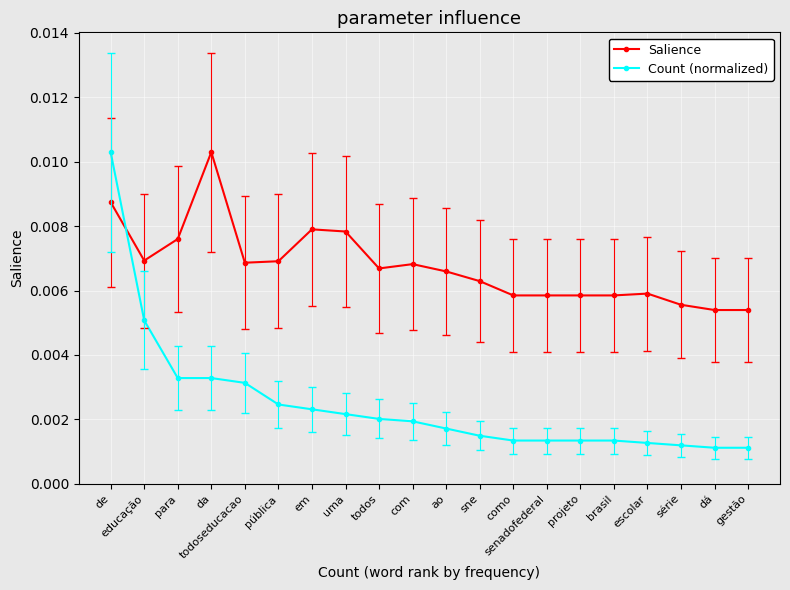

Does the chart have visible grid lines?

Yes